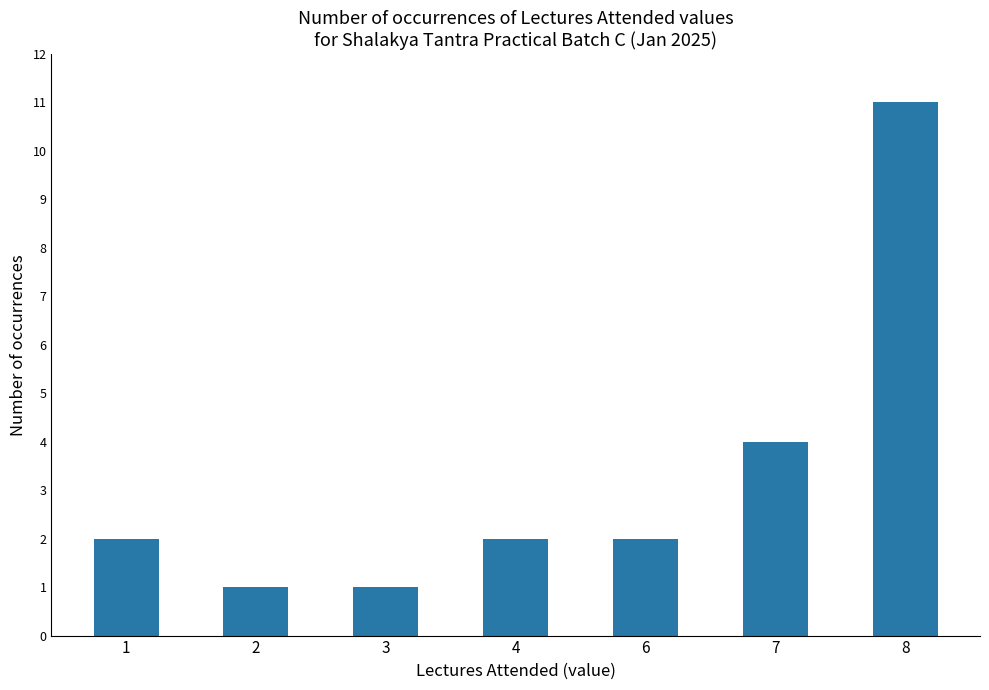

Reading left to right, list all the values displayed in this chart.

1=2	2=1	3=1	4=2	6=2	7=4	8=11